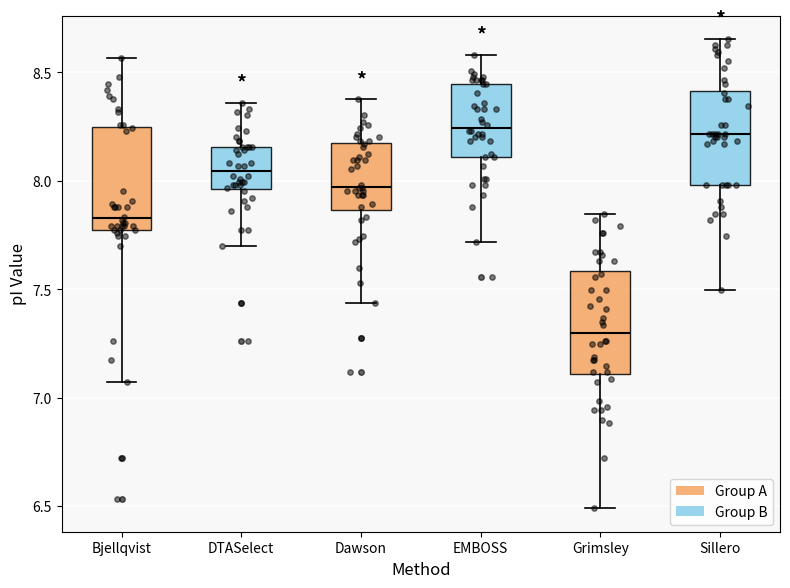

Where is the lower edge of the box for EMBOSS on the y-axis? The values are not printed on the chart, so give them approximately, as read against the axis.

8.10